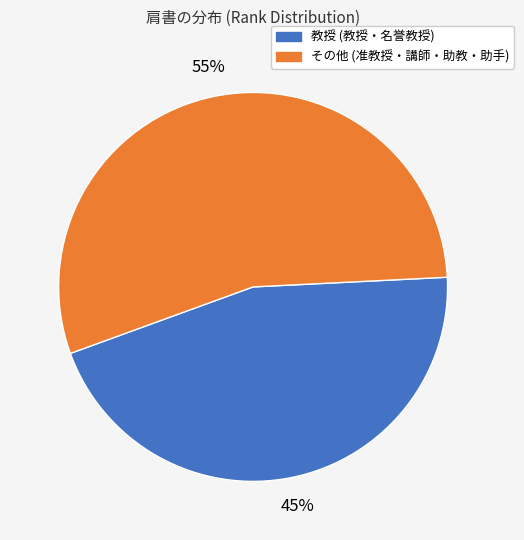

Which category has the biggest portion of the pie?

その他 (准教授・講師・助教・助手)